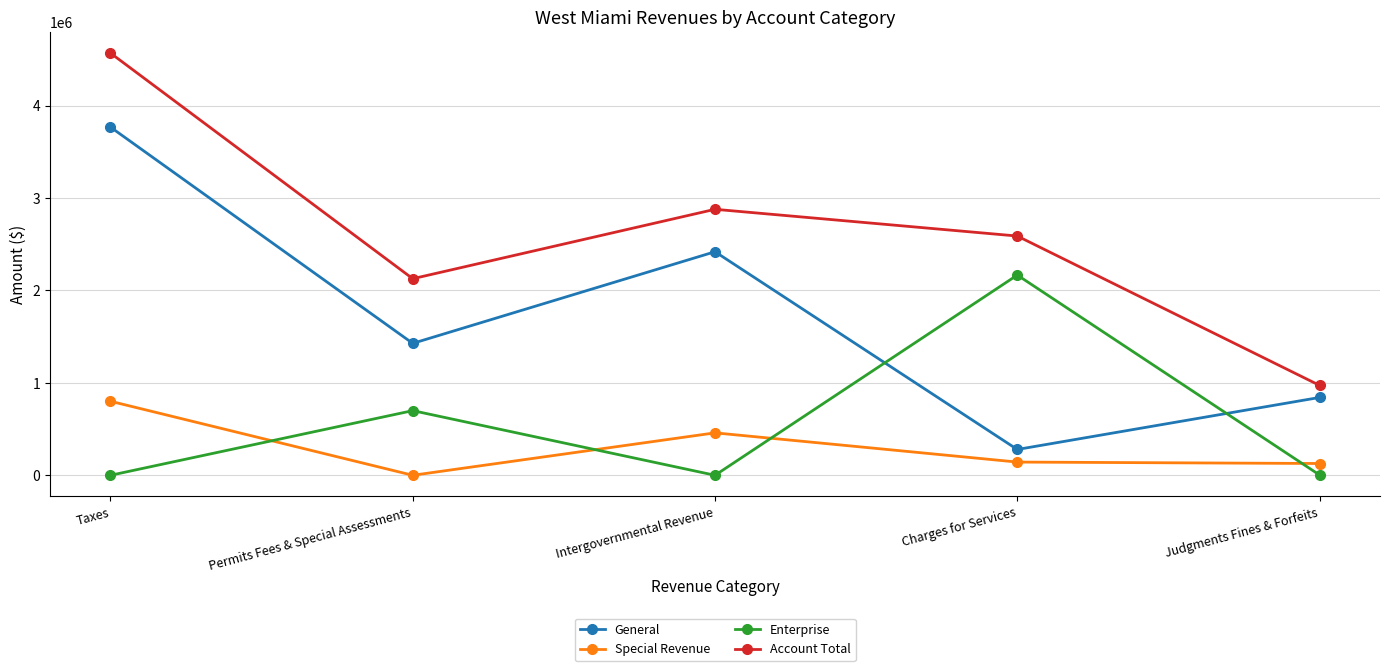

Is it true that General equals 1219756 at Judgments Fines & Forfeits?

False